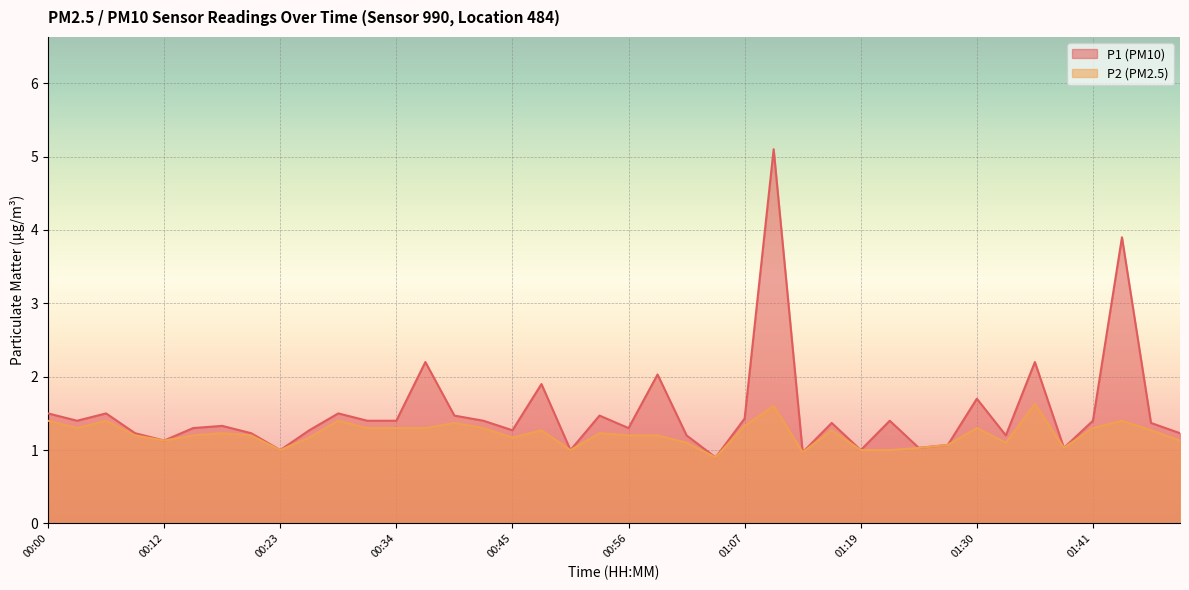

Where is the first local maximum for P1?

00:06